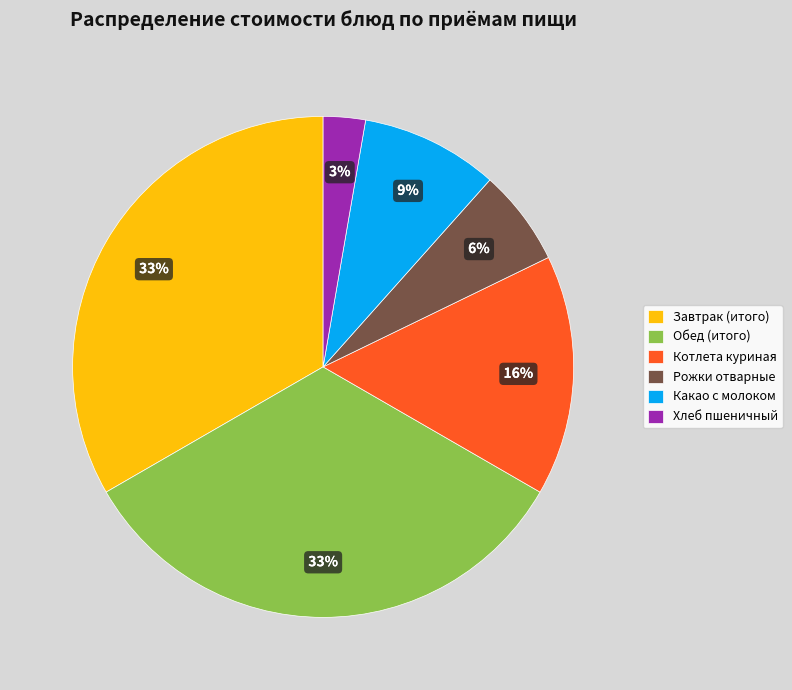

Does Обед (итого) account for over 50% of the chart?

No